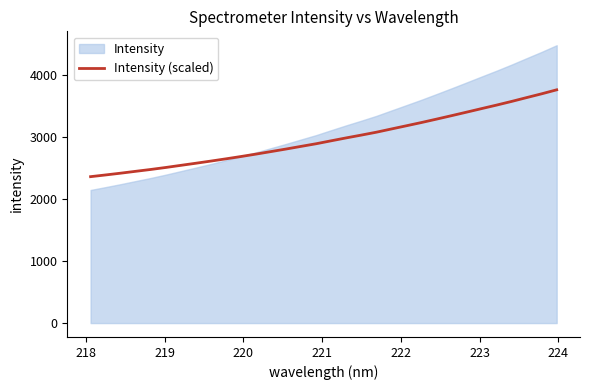

What is the maximum value for Intensity (scaled)?

3756.0